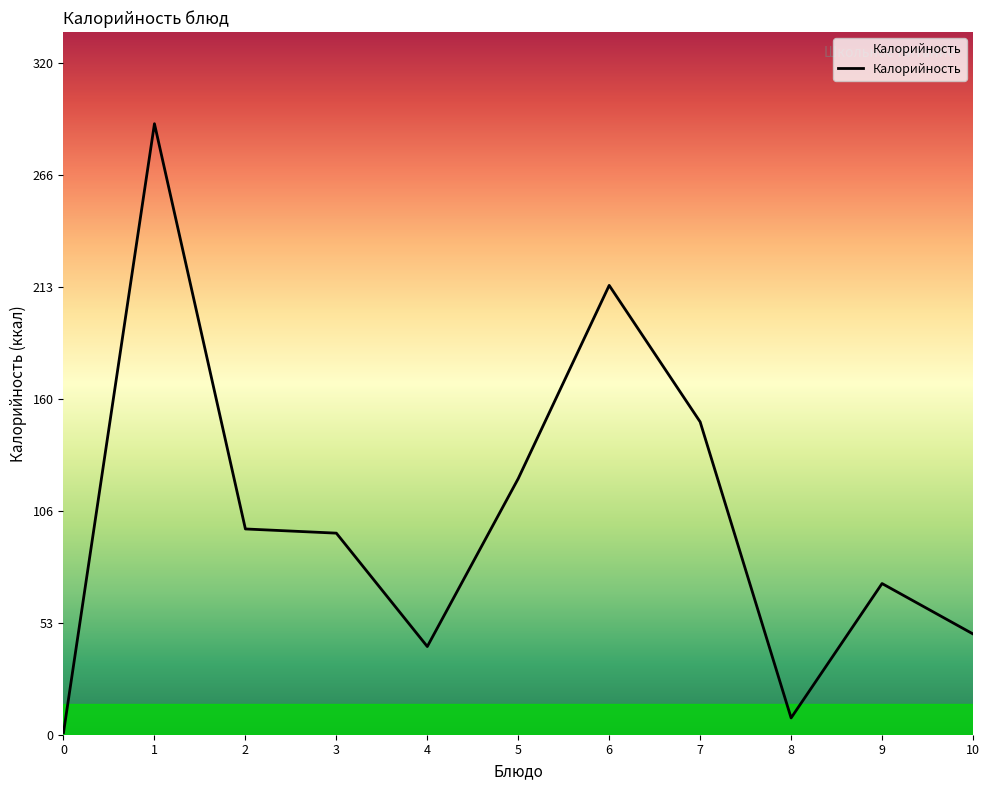

Approximately how many times larger is the value at 1 compared to 2?

3.0